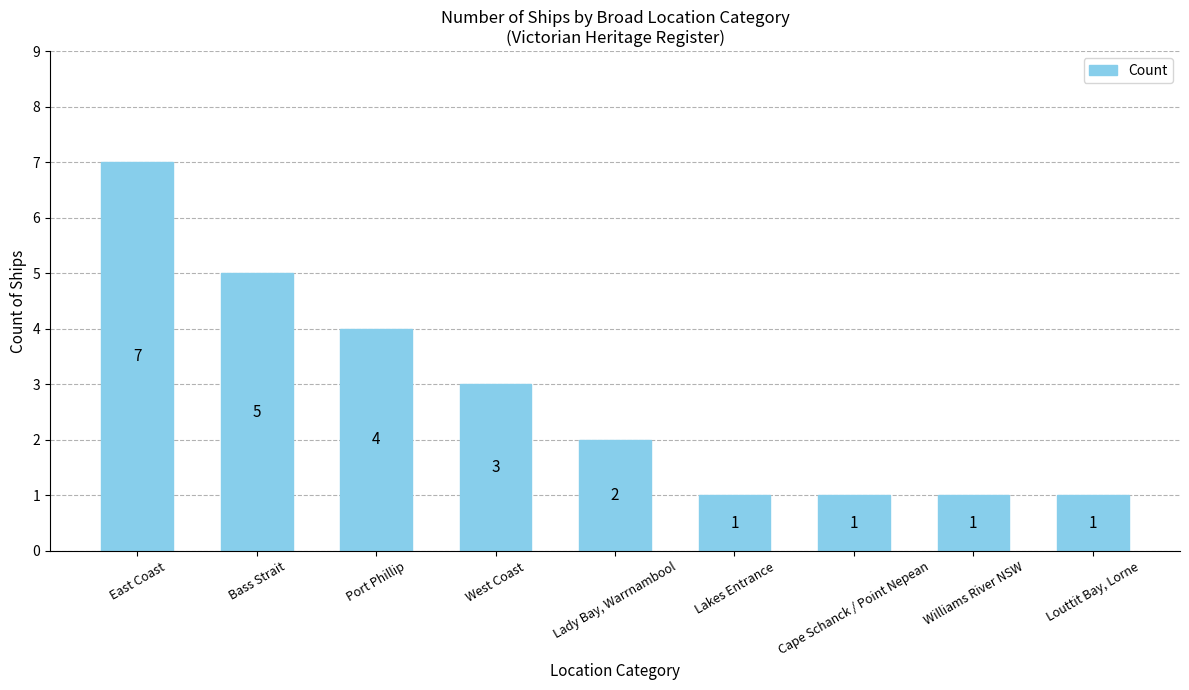

What is the difference between the second highest and minimum values?

4